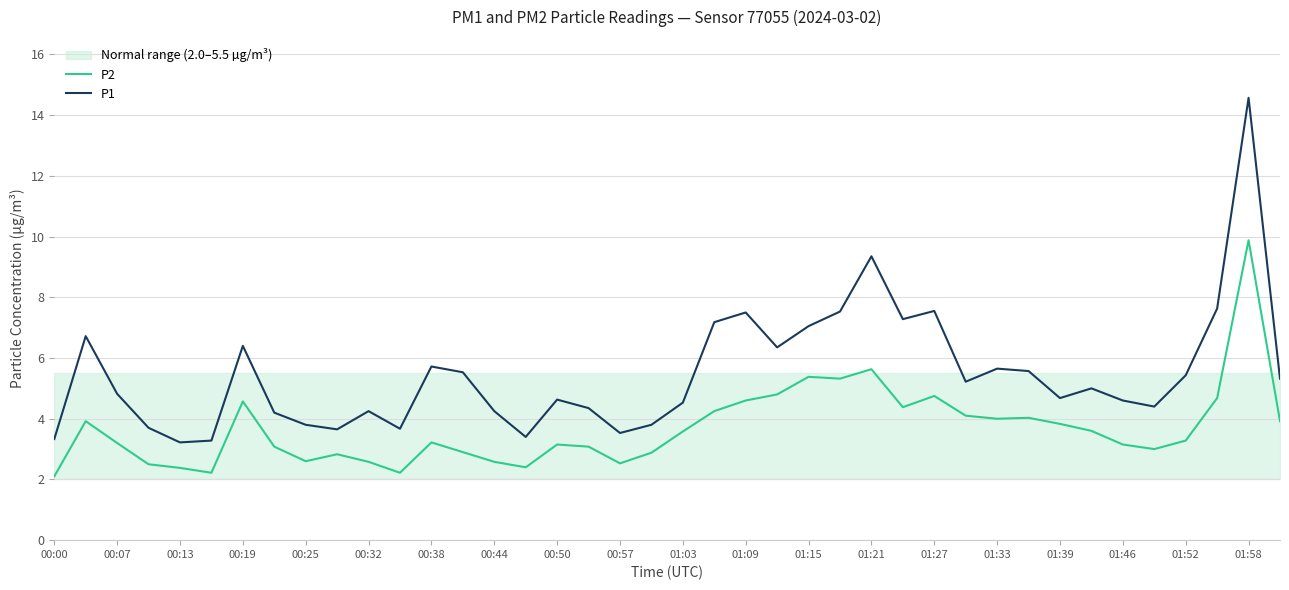

True or false: P2 has a value of 0.9 at 01:52.

False